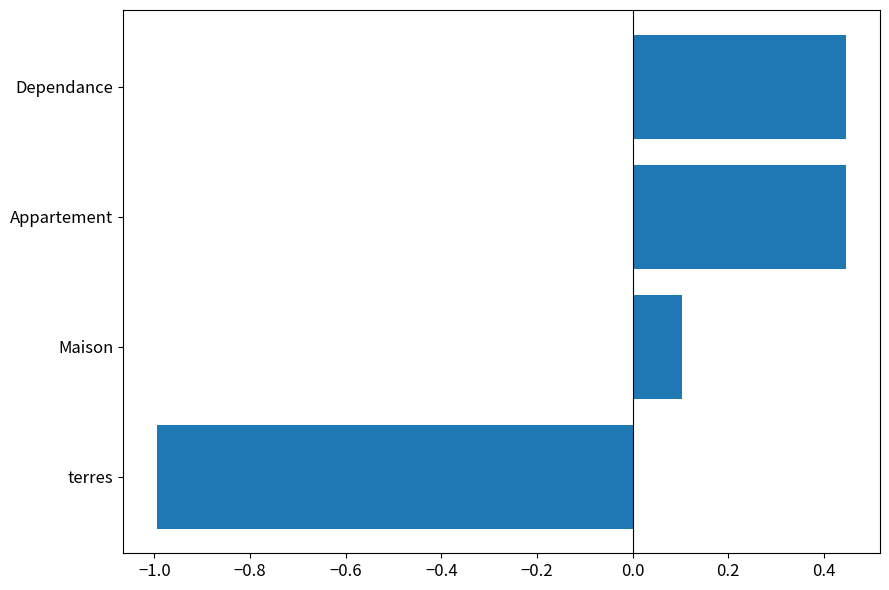

The chart shows a value of -0.3 at terres. True or false?

False